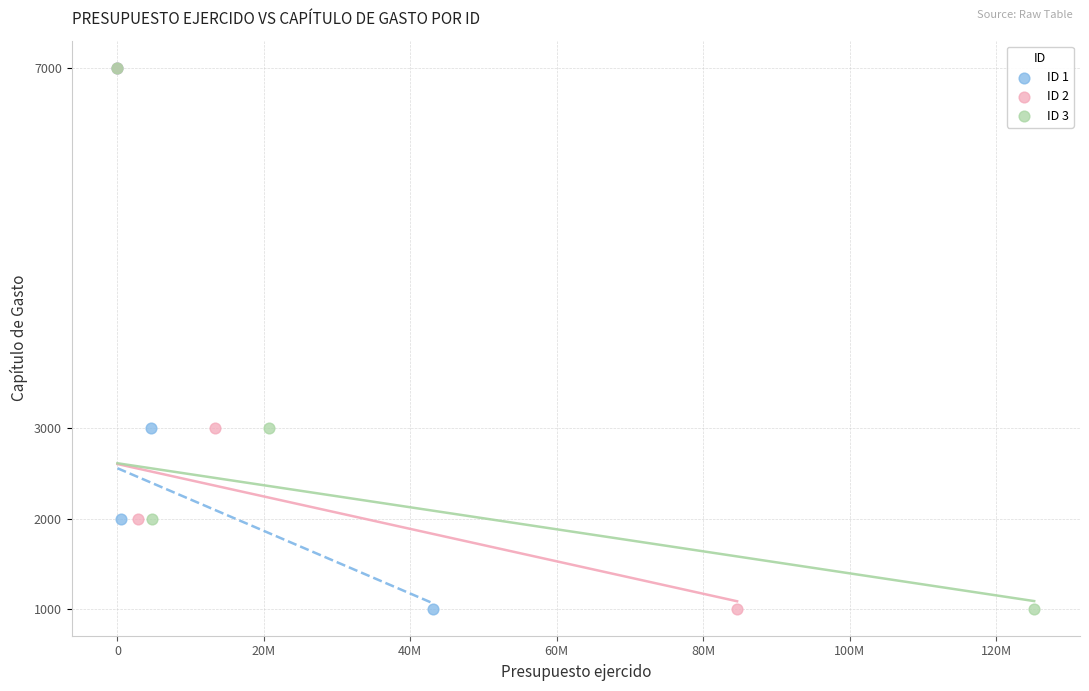

What are all the series names shown in the legend?

ID 1, ID 2, ID 3